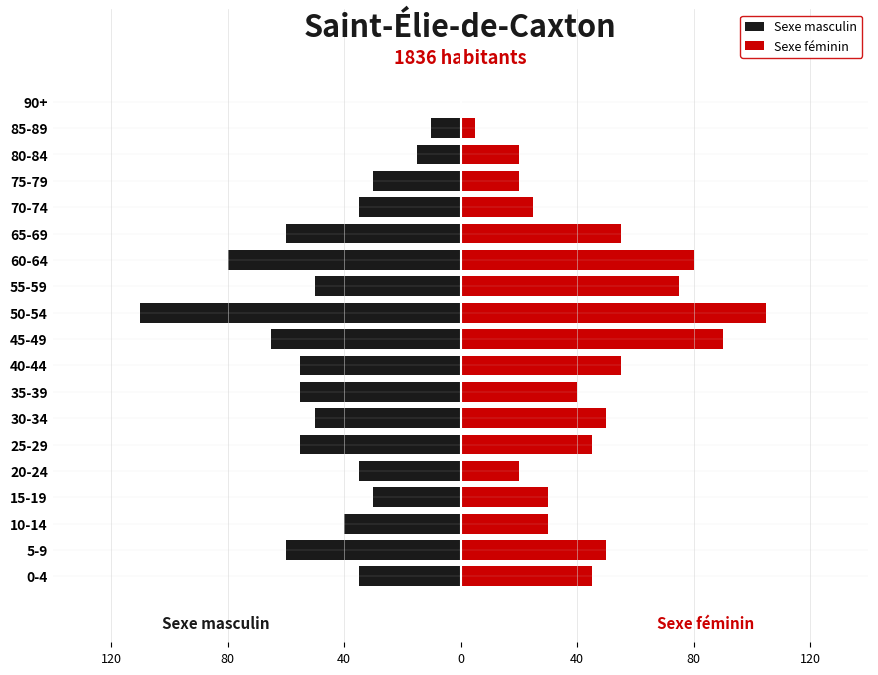

What are all the series names shown in the legend?

Sexe masculin, Sexe féminin